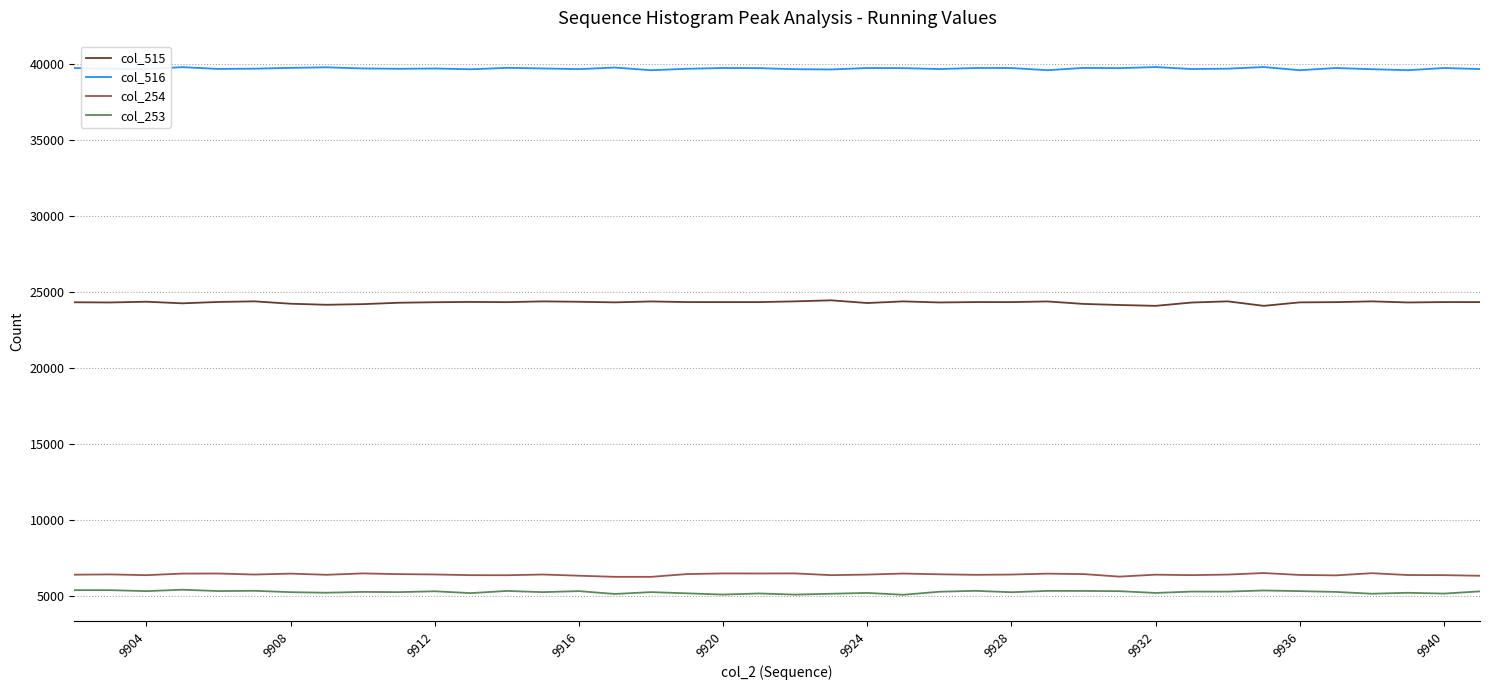

True or false: col_253 and col_516 cross at least once.

False